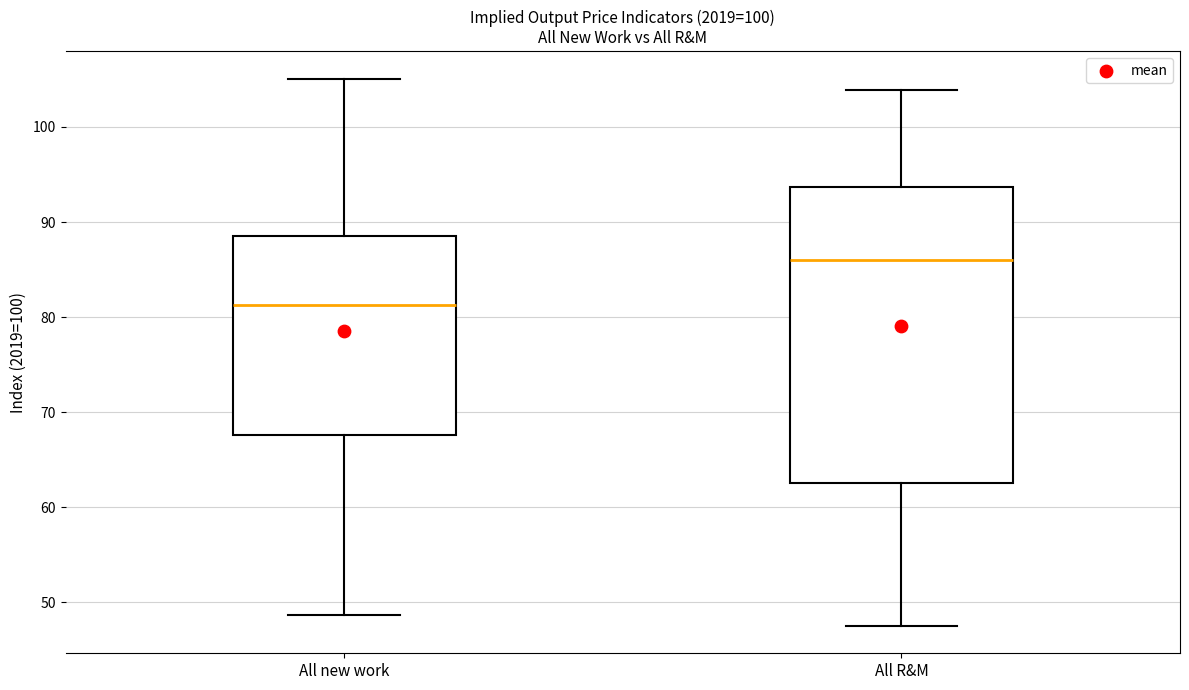

Which box's median line is the highest?

All R&M